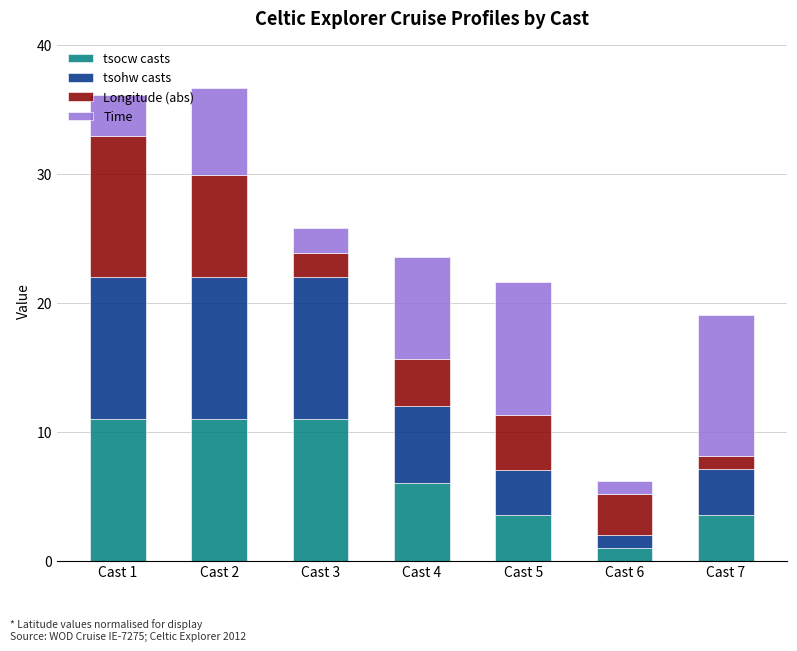

Is it true that tsocw casts equals 1.0 at Cast 6?

True